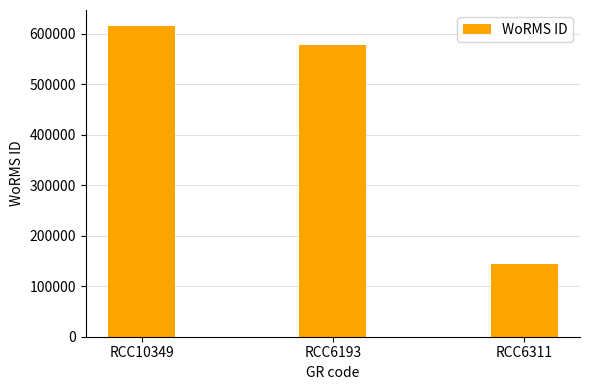

How many distinct data groups are displayed?

1